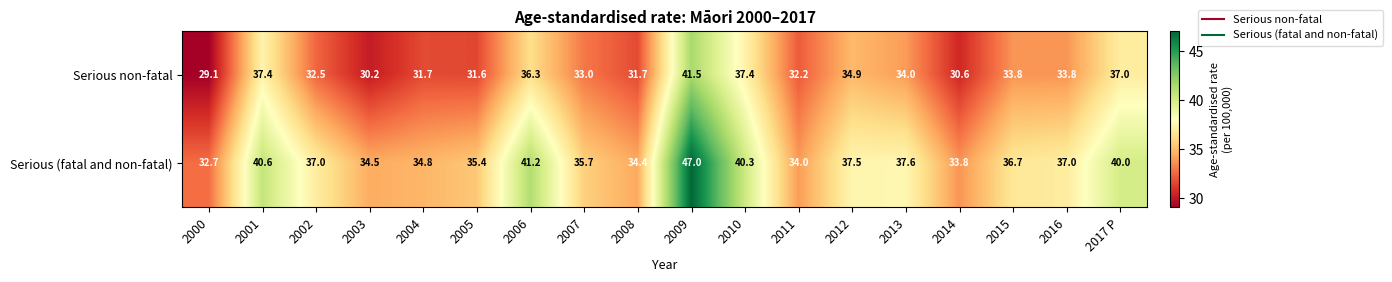

What is the sum of all Serious (fatal and non-fatal) values?

670.2